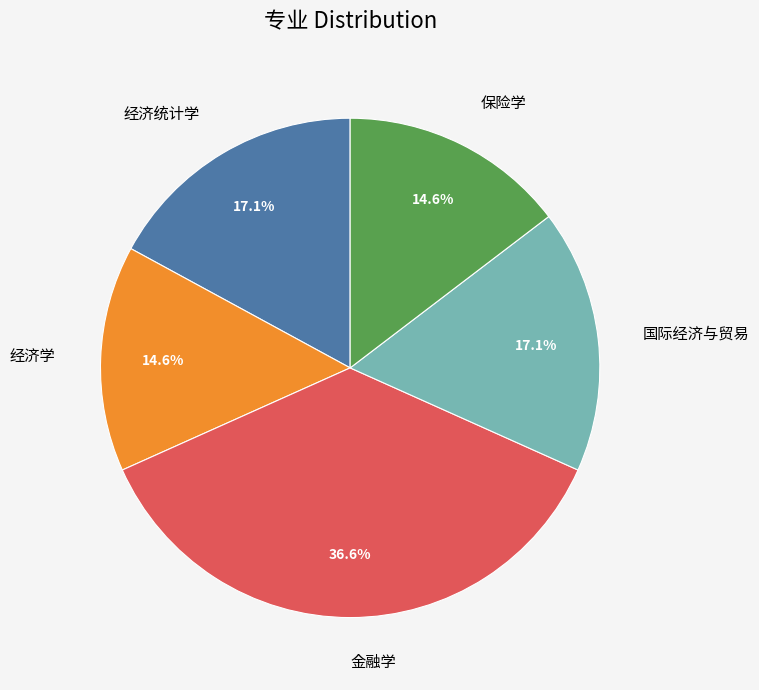

Between 经济学 and 金融学, which is larger?

金融学